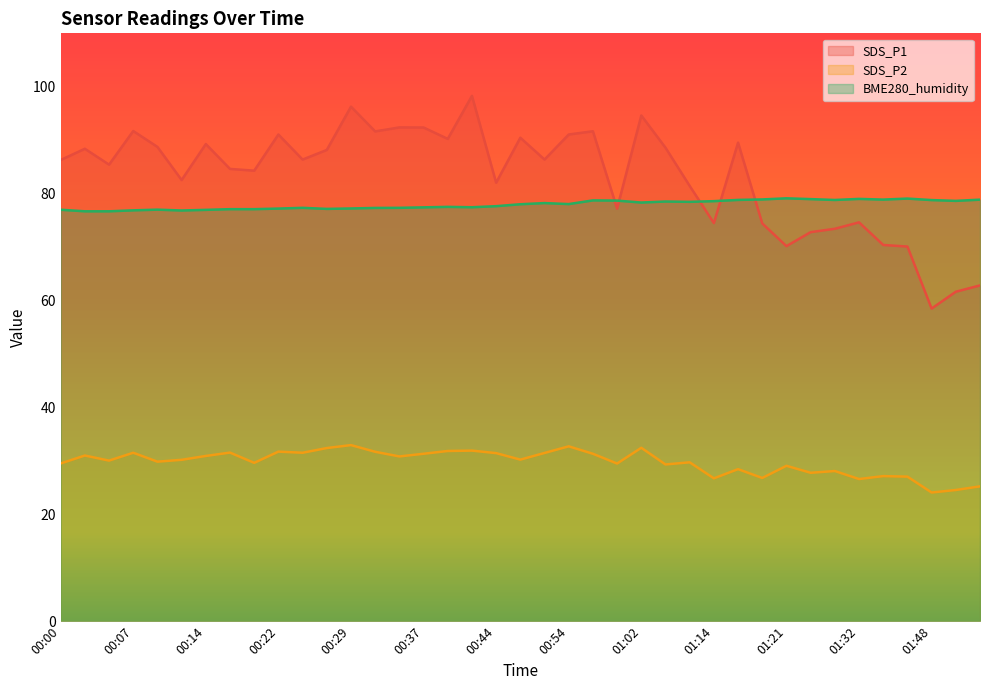

What is the sum of all SDS_P2 values?

1160.3